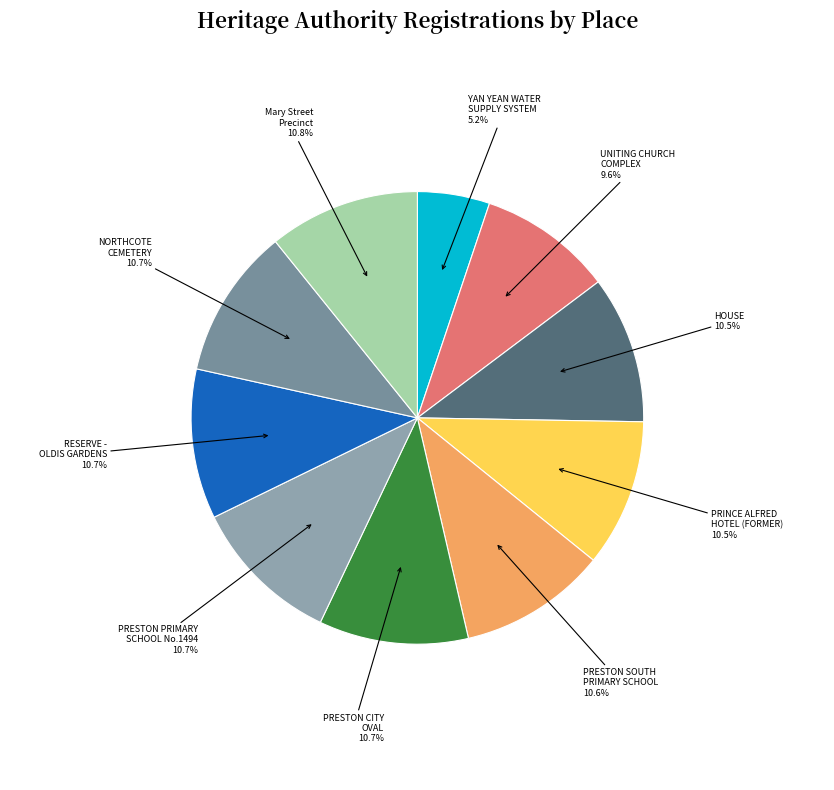

Is the sum of RESERVE - OLDIS GARDENS and NORTHCOTE CEMETERY greater than half?

No